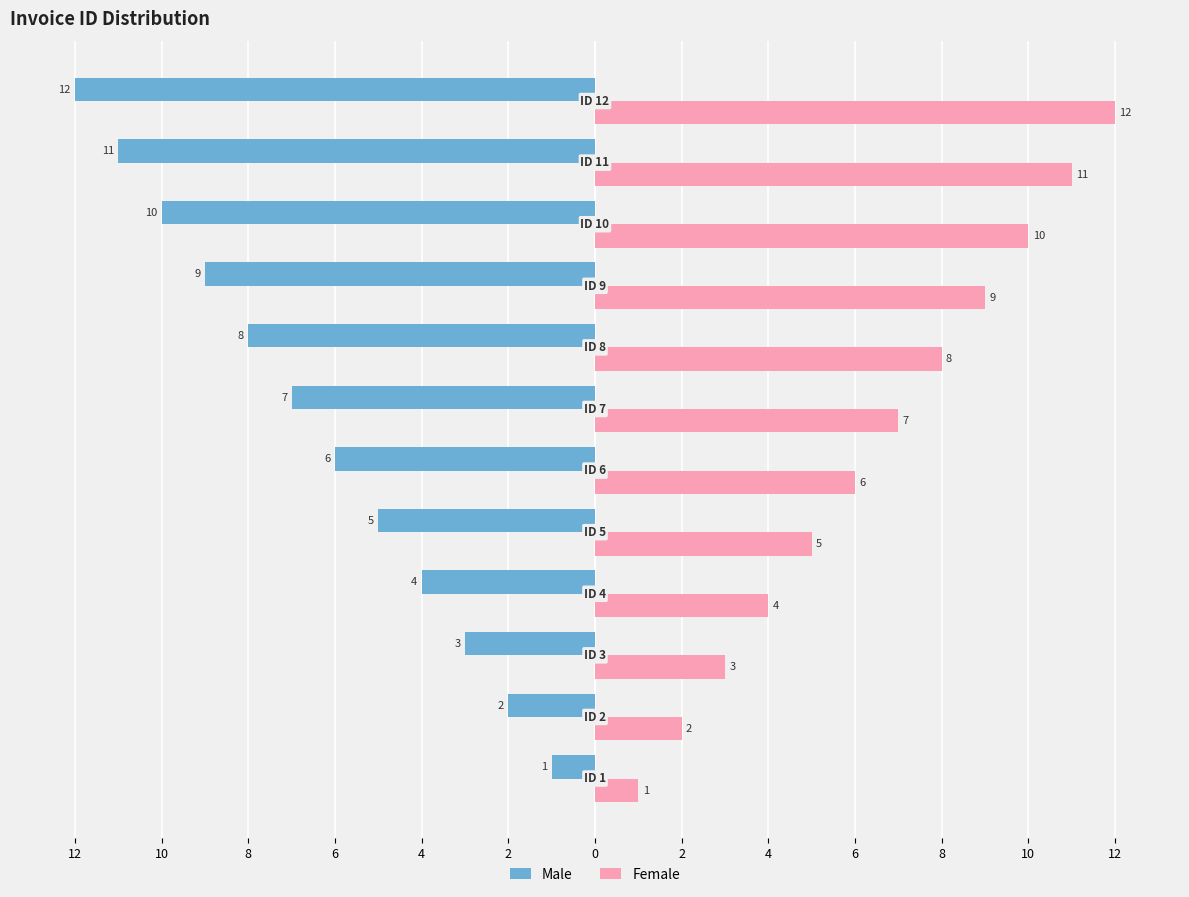

What are all the series names shown in the legend?

Male, Female